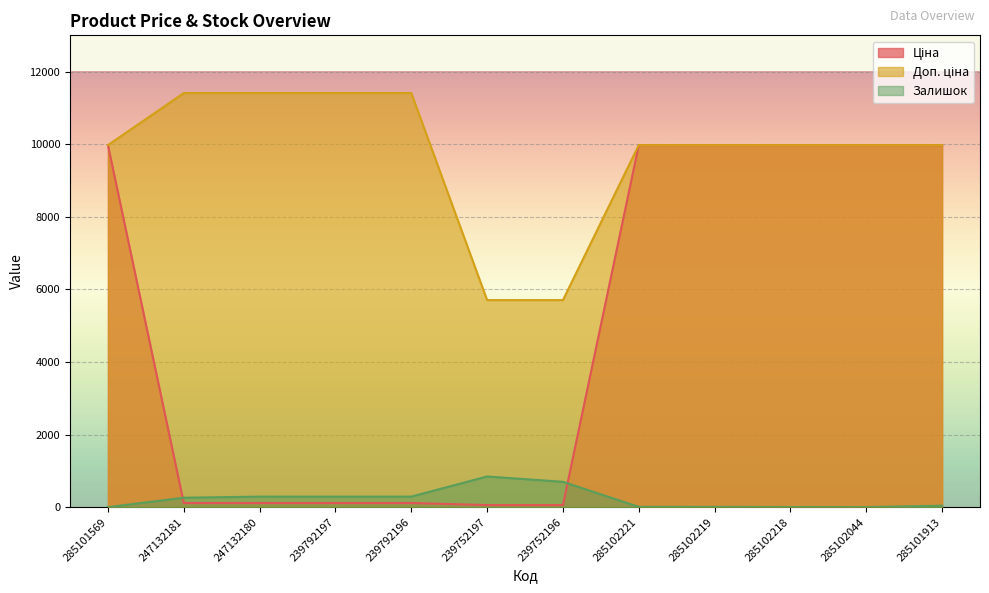

Reading right to left, transcribe all the data shown in this chart.

Ціна: 9975.0	9975.0	9975.0	9975.0	9975.0	57.0	57.0	114.1	114.1	114.1	114.1	9975.0
Доп. ціна: 9975.0	9975.0	9975.0	9975.0	9975.0	5705.0	5705.0	11410.0	11410.0	11410.0	11410.0	9975.0
Залишок: 40.0	1.0	3.0	7.0	8.0	698.0	845.0	290.0	289.0	290.0	260.0	0.0